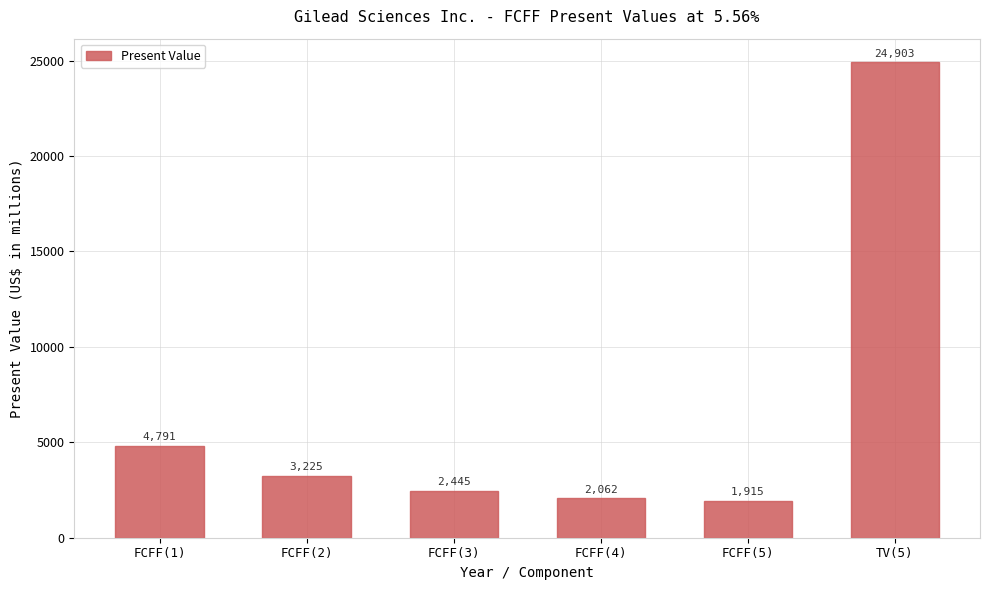

Reading right to left, what are all the values shown in this chart?

24903	1915	2062	2445	3225	4791